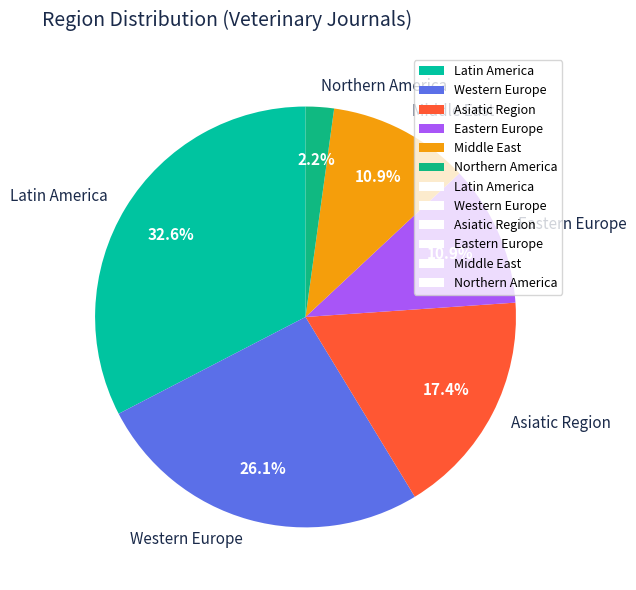

Between Northern America and Middle East, which is larger?

Middle East